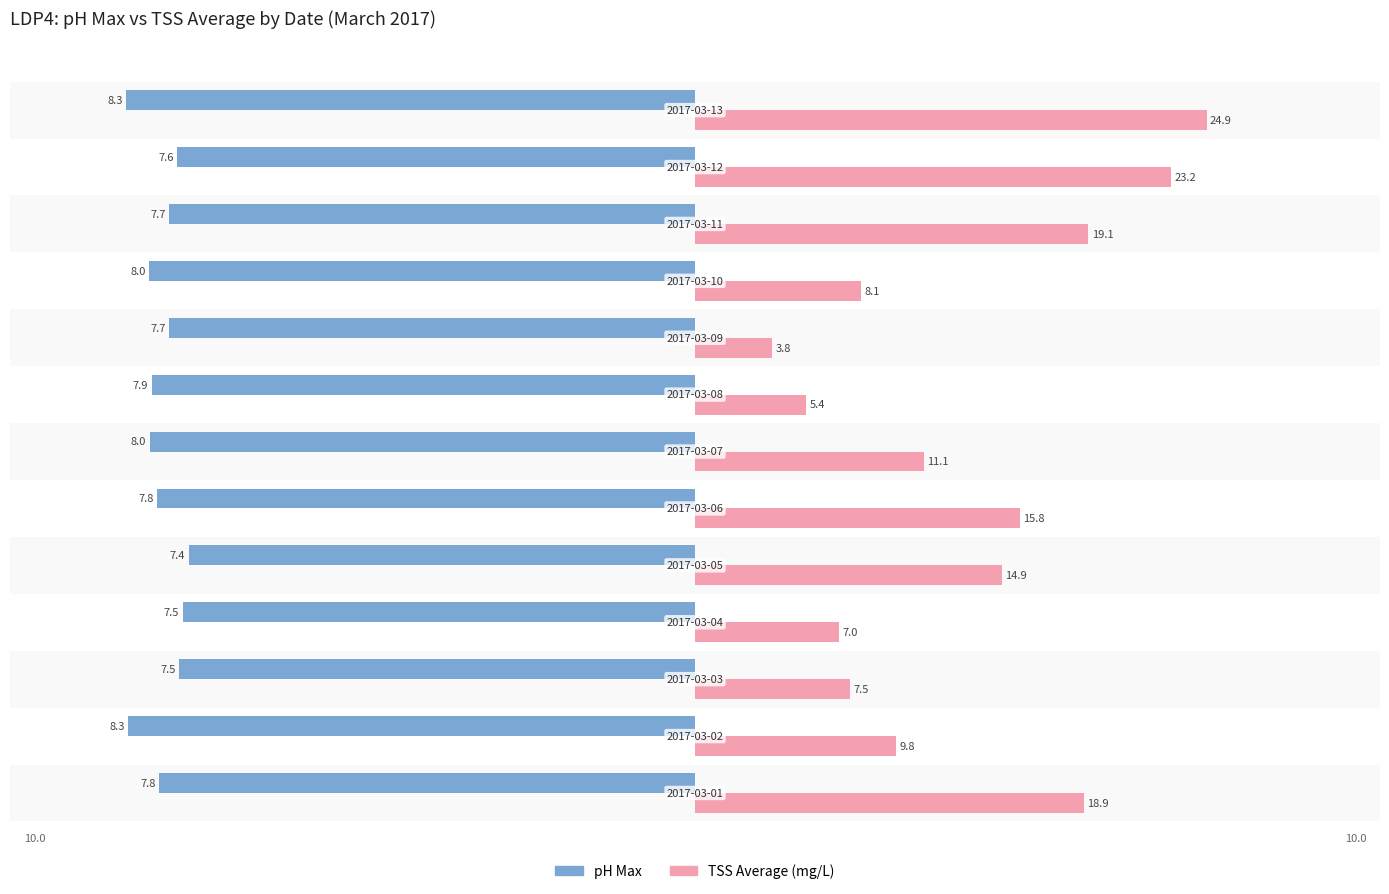

What are all the series names shown in the legend?

pH Max, TSS Average (mg/L)